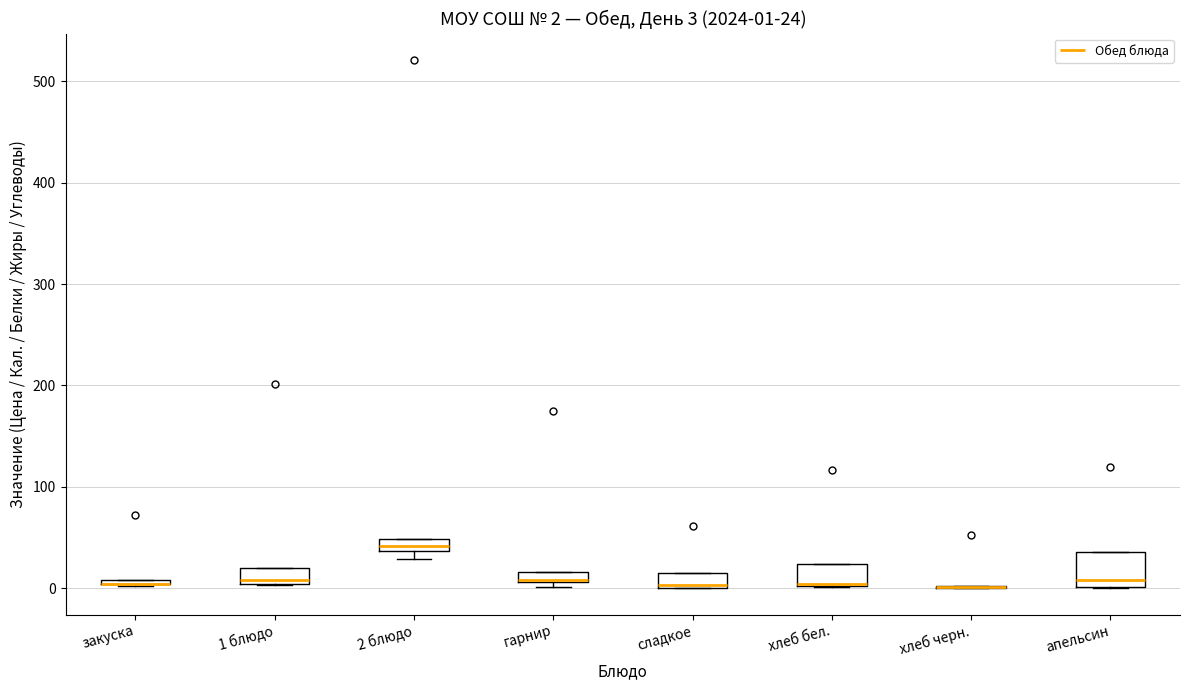

Which box is the tallest, from its lower edge to its upper edge?

апельсин